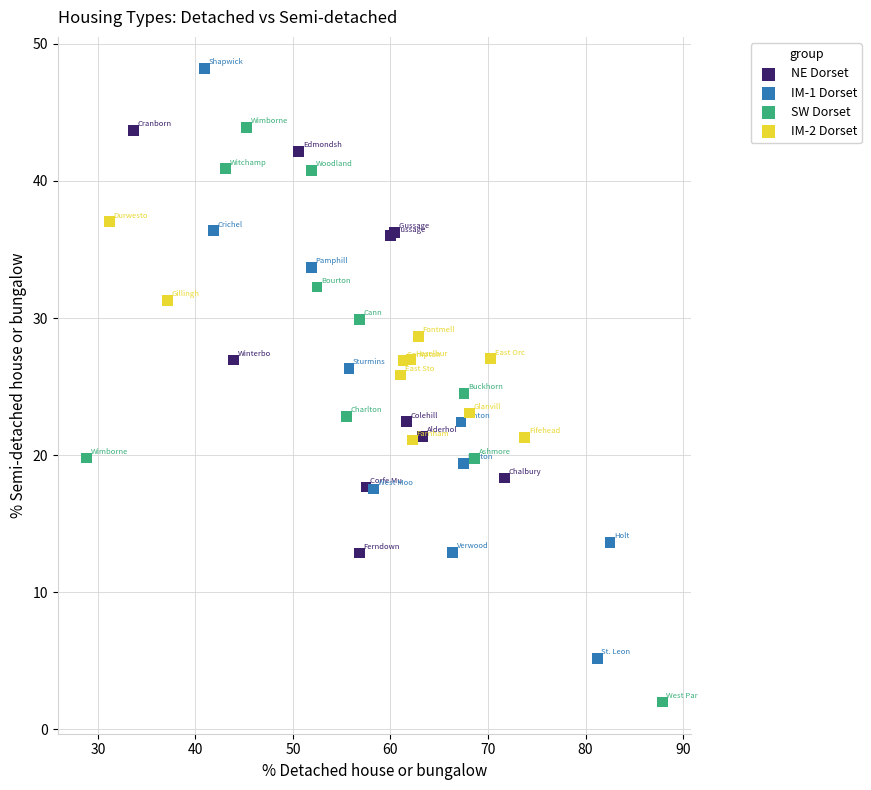

Which series reaches the minimum Y coordinate?

SW Dorset